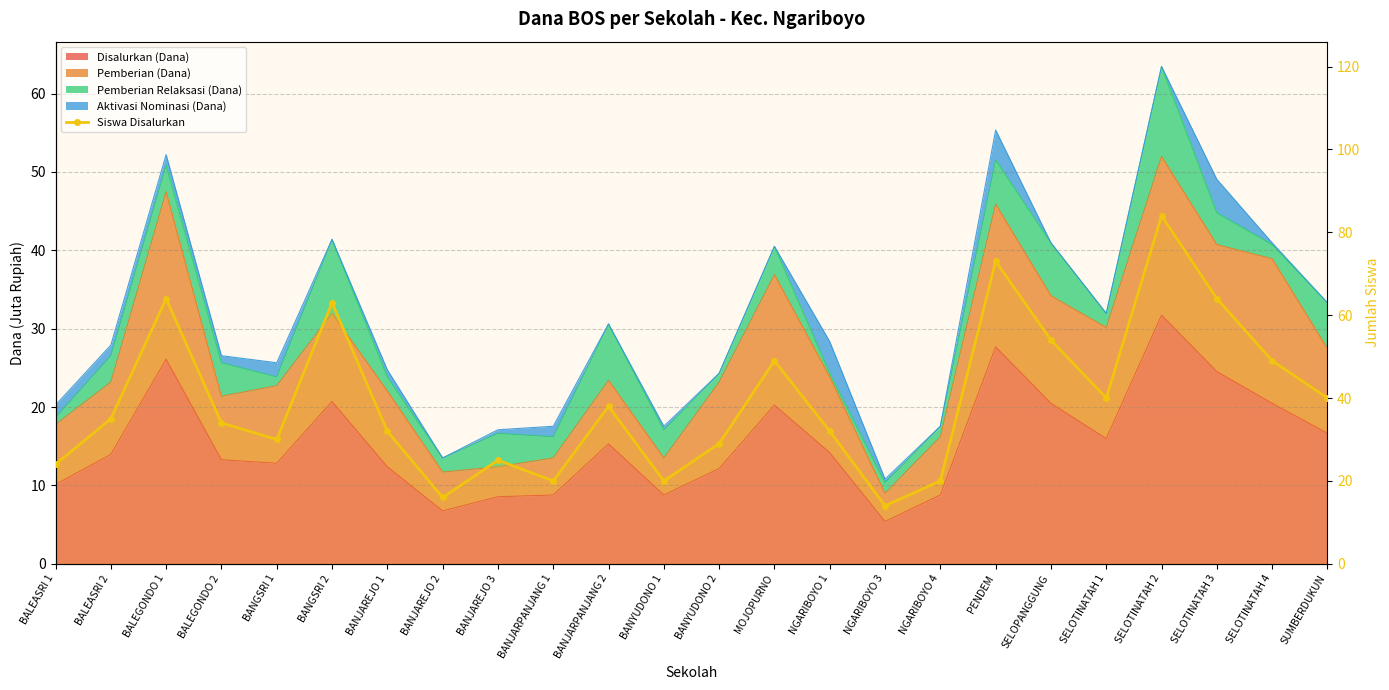

At which category does the data reach its first local peak?

BALEGONDO 1